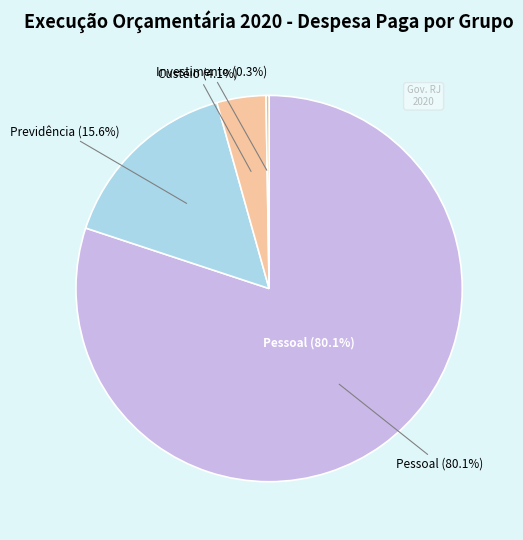

What percentage is the Pessoal slice, to the nearest percent?

80%